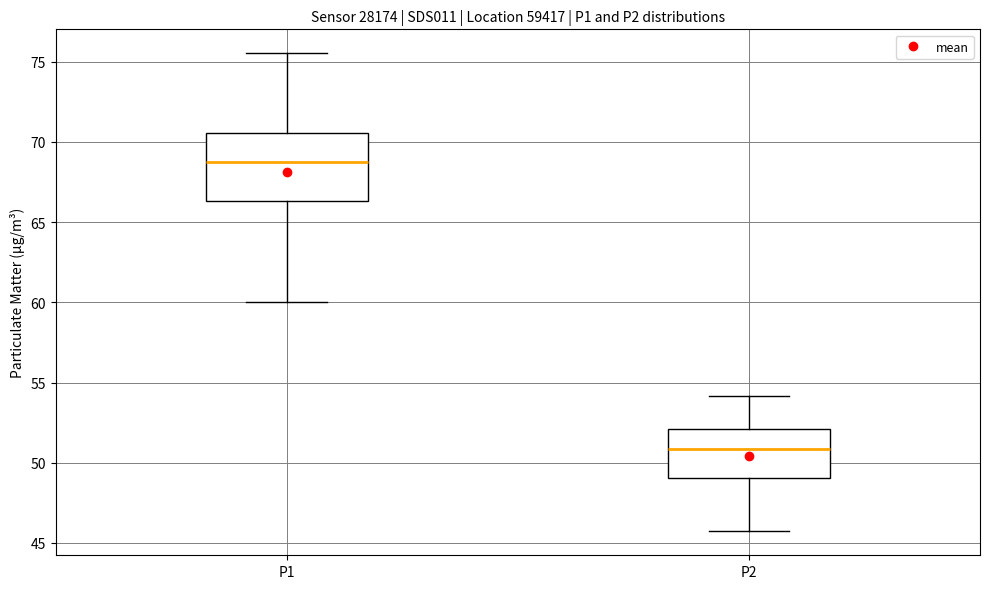

Reading left to right, transcribe this box plot: for each box, give where its median line is, the range the box spans, and where its two whiskers end, as read against the y-axis. The values are not printed on the chart, so give them approximately, as read against the axis.

P1: median 68.5, box 66.5 to 70.5, whiskers 60.0 to 75.5
P2: median 51.0, box 49.0 to 52.0, whiskers 45.5 to 54.0